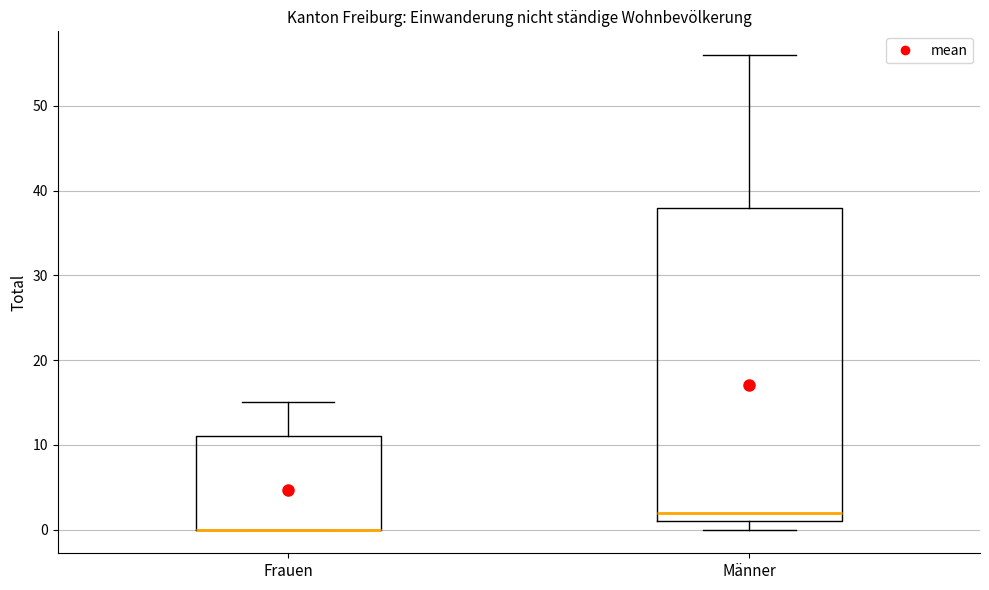

Which box is the tallest, from its lower edge to its upper edge?

Männer